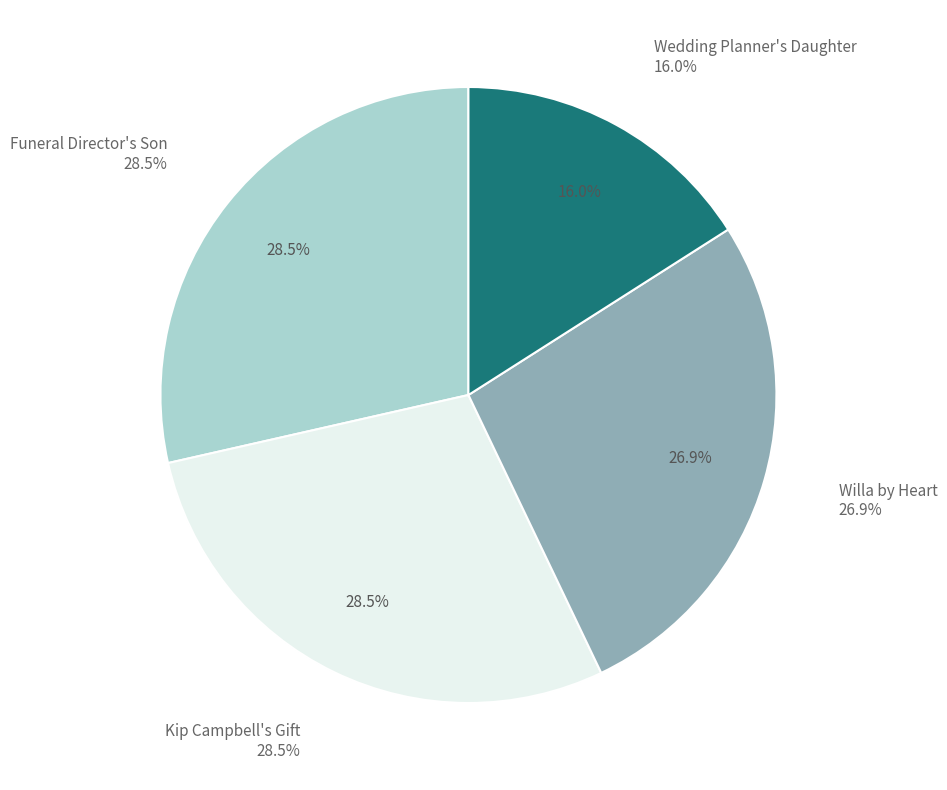

What percentage is the Wedding Planner's Daughter slice, to the nearest percent?

16%